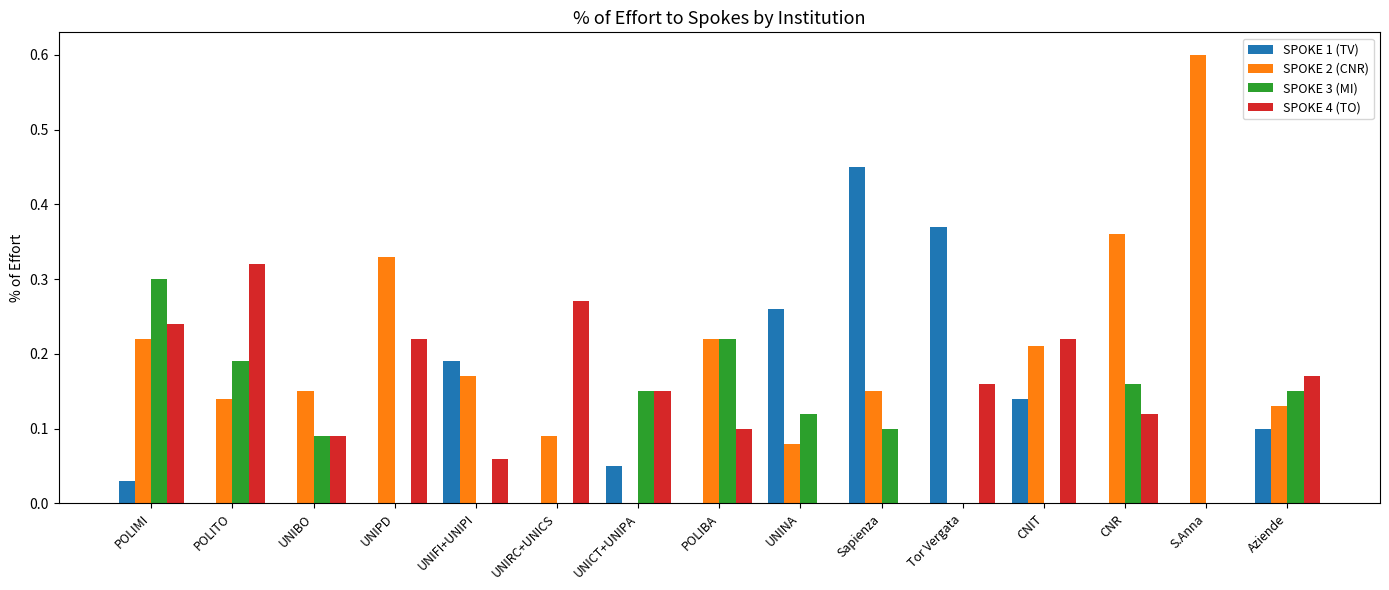

What is the sum of all SPOKE 2 (CNR) values?

2.9